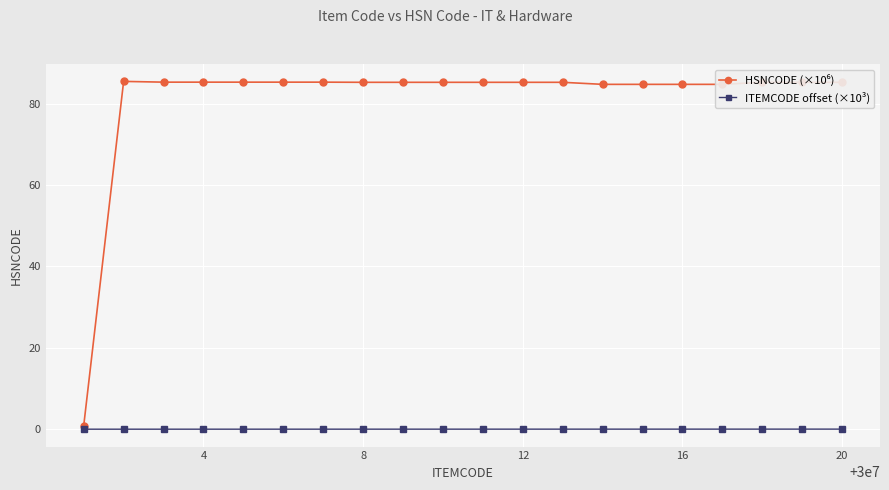

What is the greatest value displayed?

85.4